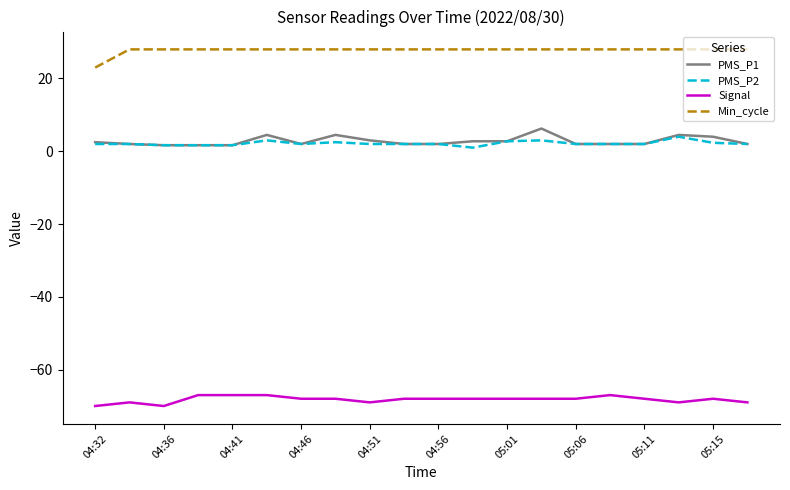

What is the maximum value shown in the chart?

28.0